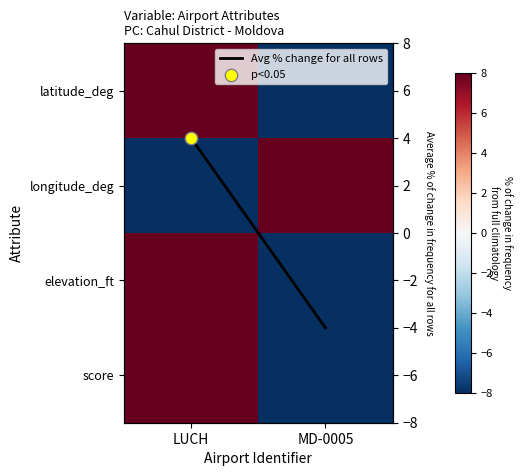

Which has a higher value, MD-0005 or LUCH?

LUCH